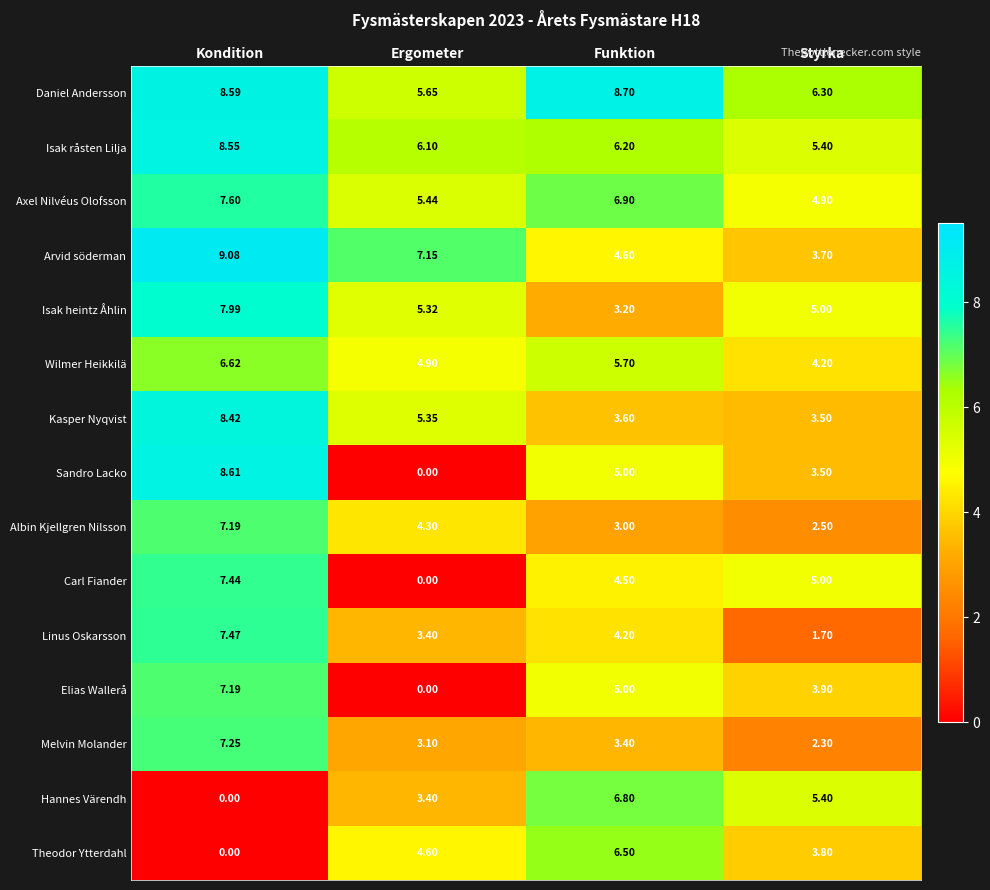

Which series has the widest spread of values?

Sandro Lacko